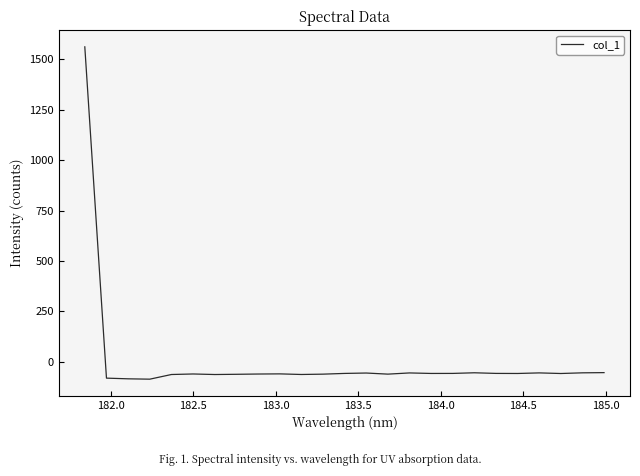

What is the greatest value displayed?

1562.6